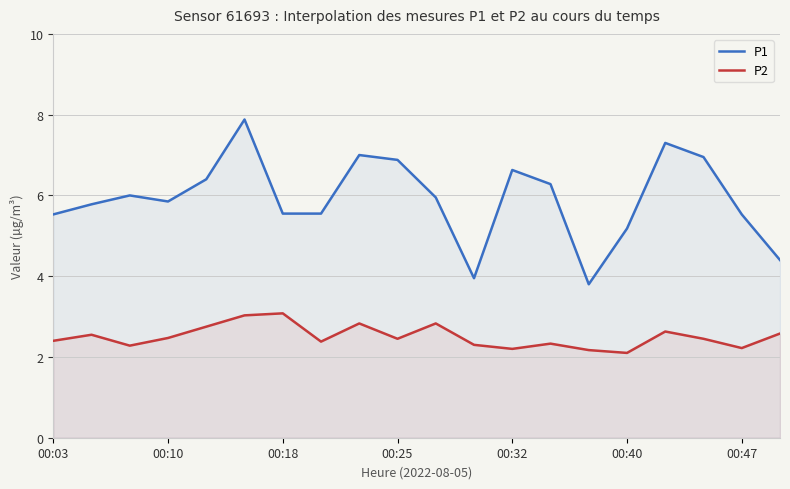

What are all the series names shown in the legend?

P1, P2